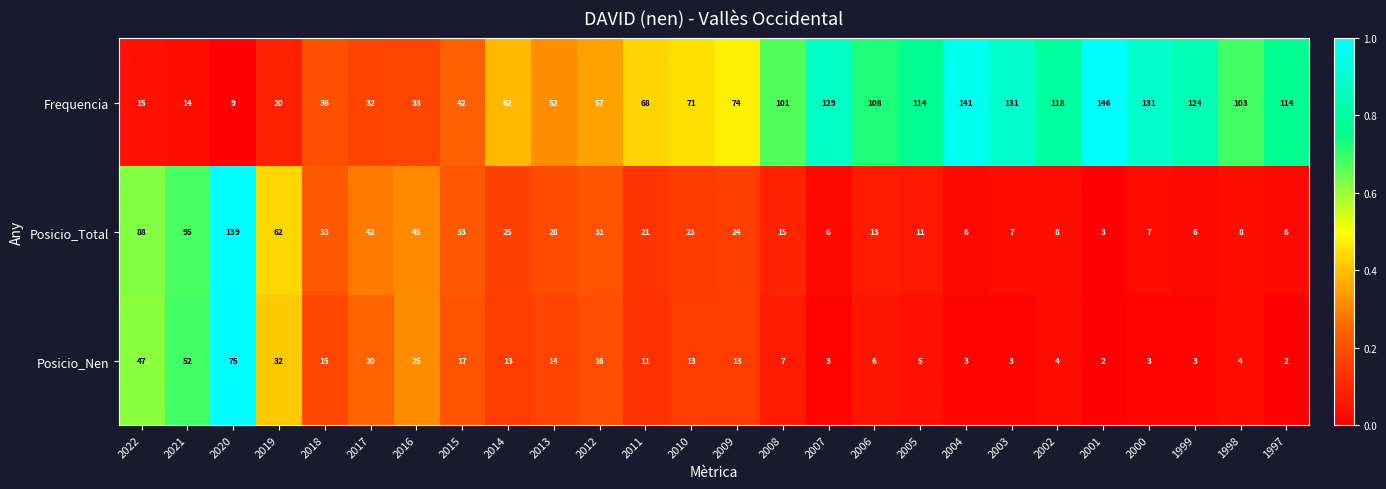

Between 2013 and 2003, which series saw the biggest shift?

Frequencia